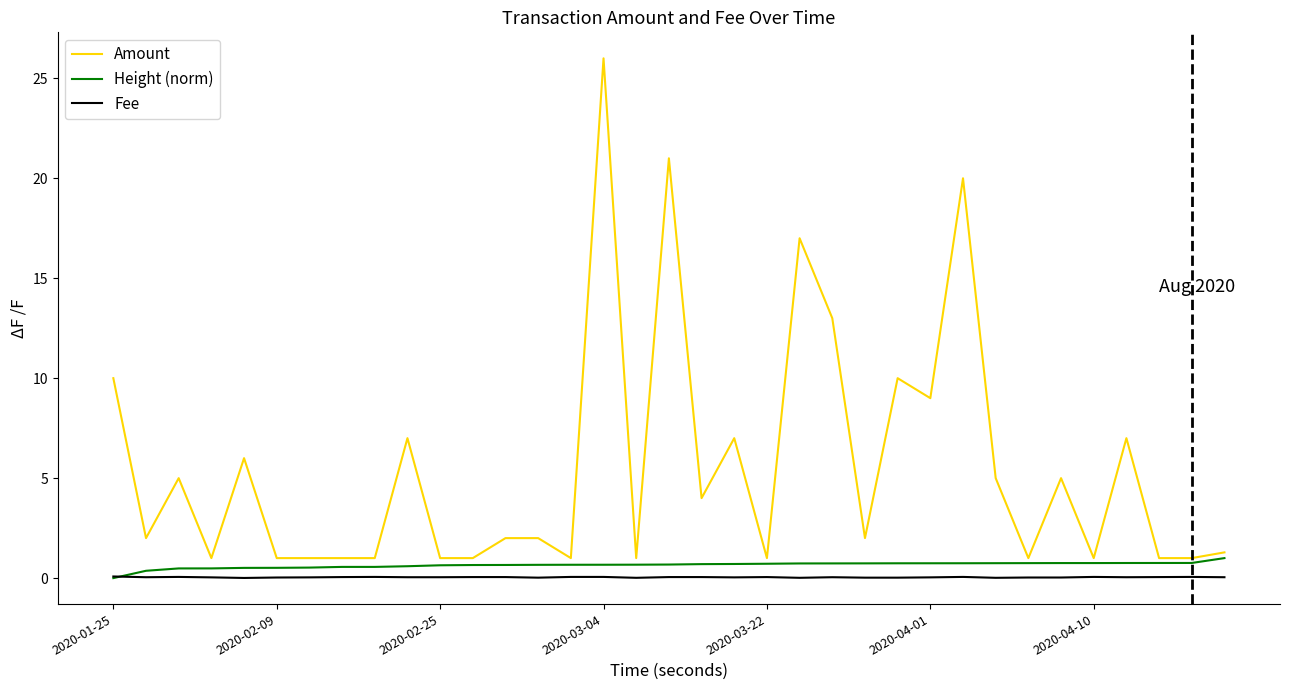

Which series has the largest total across all categories?

Amount